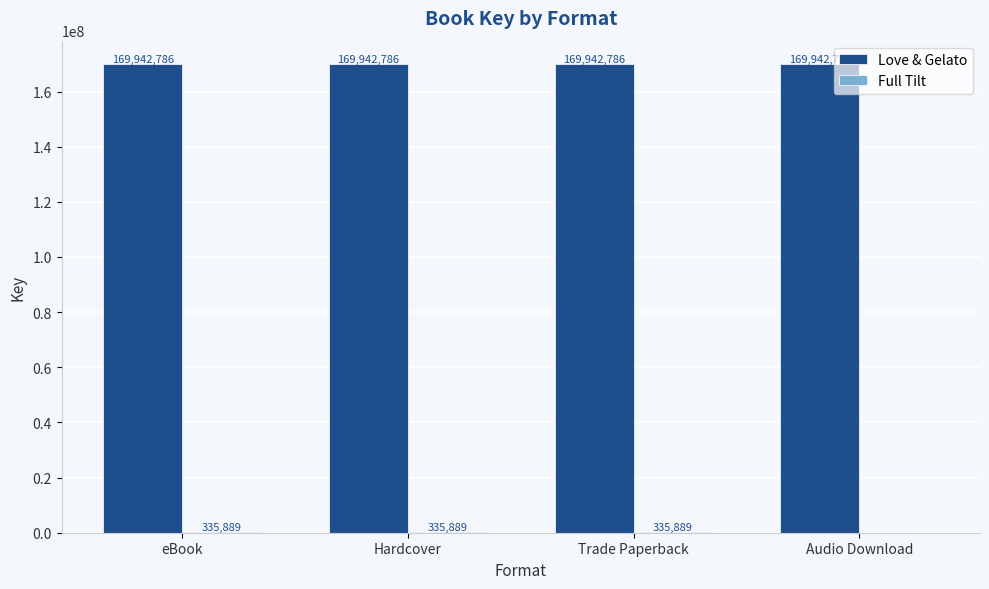

What is the sum of all Love & Gelato values?

679771144